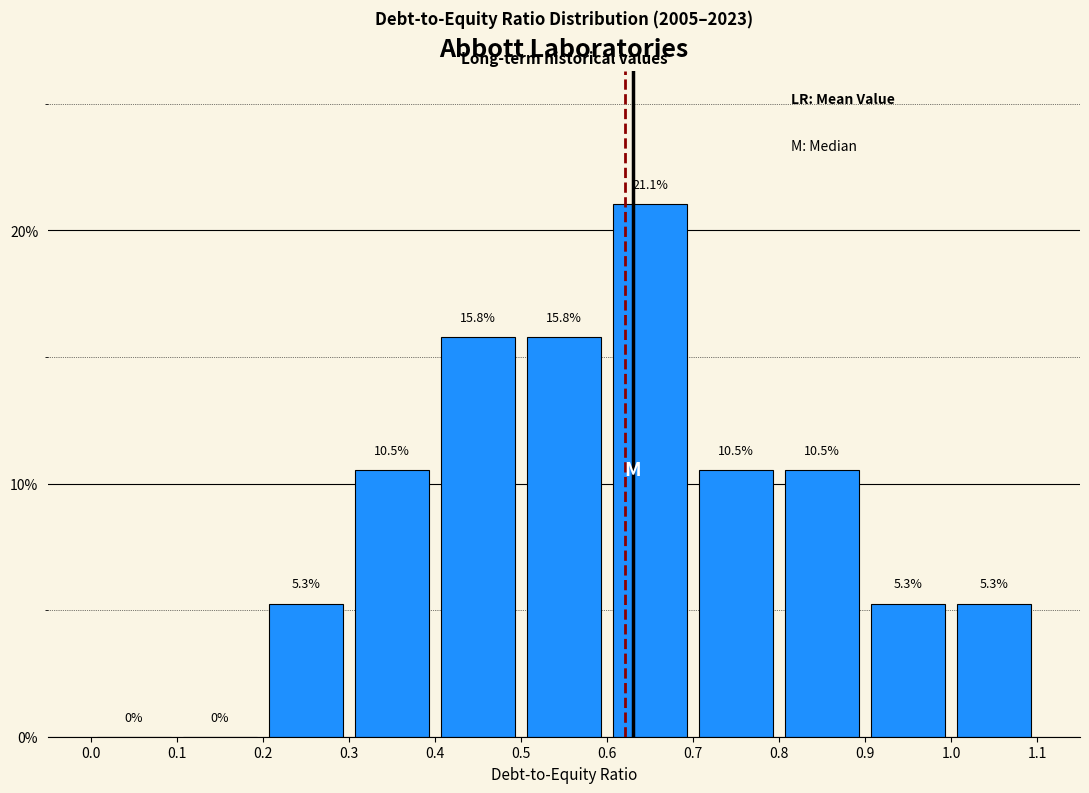

Over which range of the x-axis is the bar tallest?

0.6 to 0.7